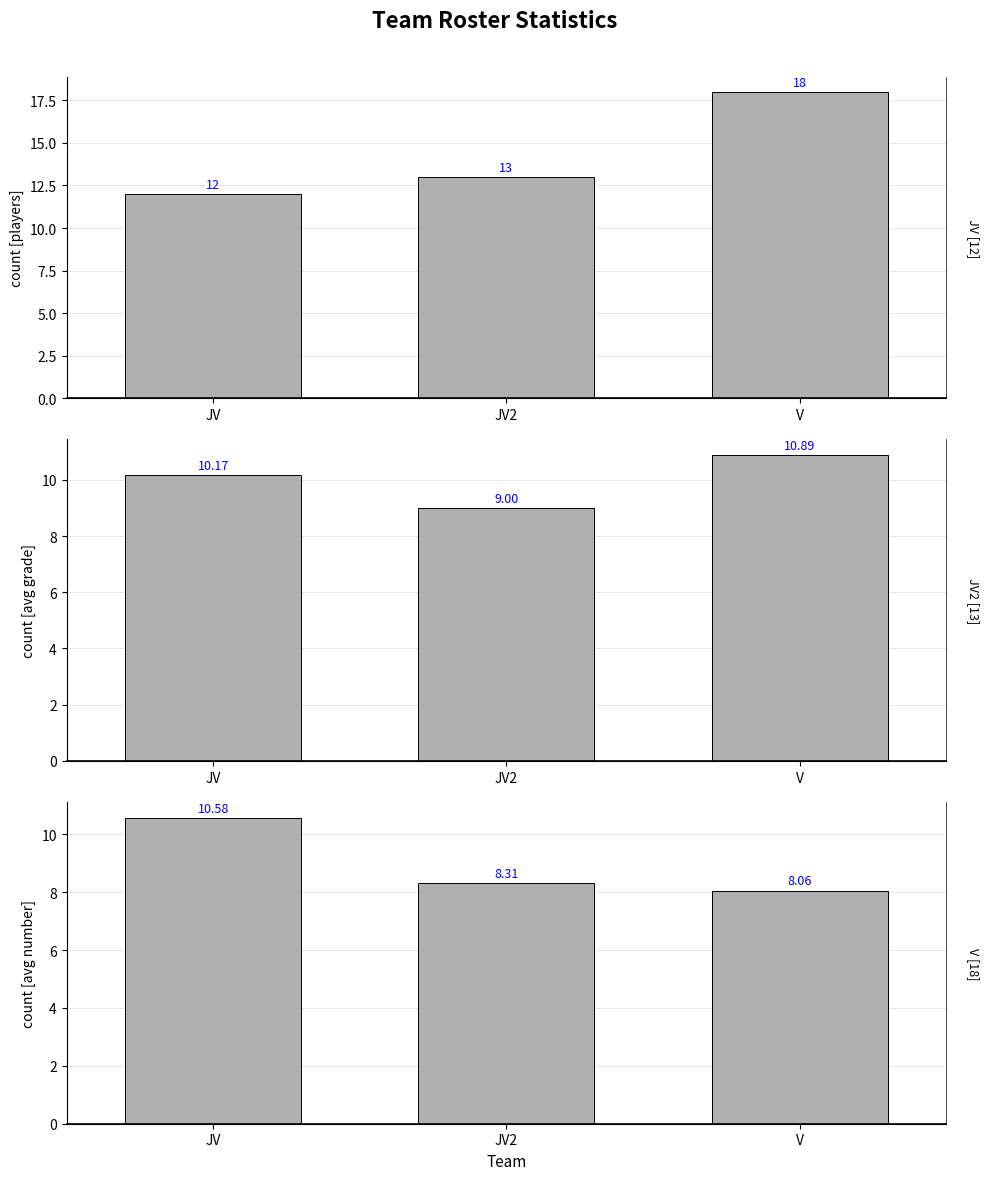

At which label does Avg Grade reach its peak?

V